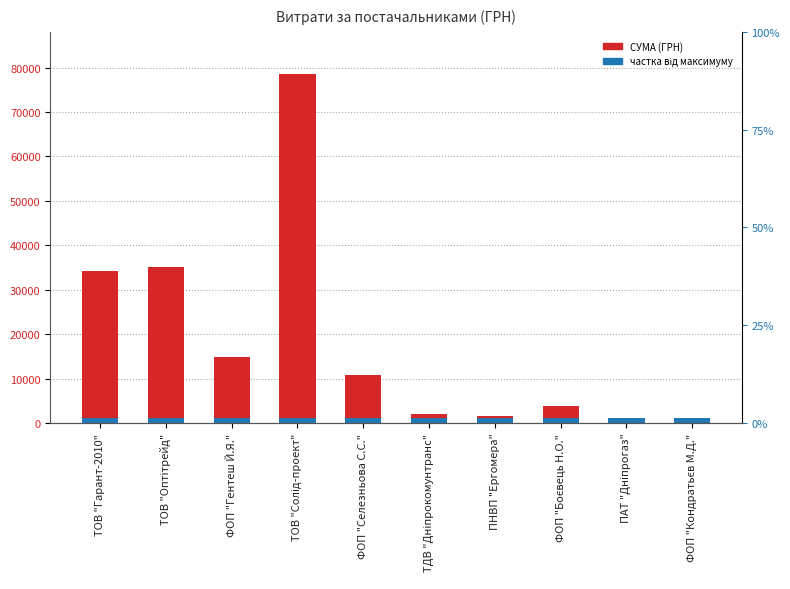

List the labels in order of value, smallest first.

ПАТ "Дніпрогаз", ФОП "Кондратьєв М.Д.", ПНВП "Ергомера", ТДВ "Дніпрокомунтранс", ФОП "Боєвець Н.О.", ФОП "Селезньова С.С.", ФОП "Гентеш Й.Я.", ТОВ "Гарант-2010", ТОВ "Оптітрейд", ТОВ "Солід-проект"